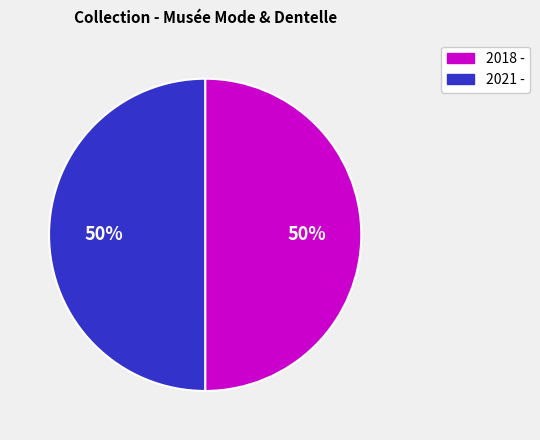

Count the number of slices in the pie.

2